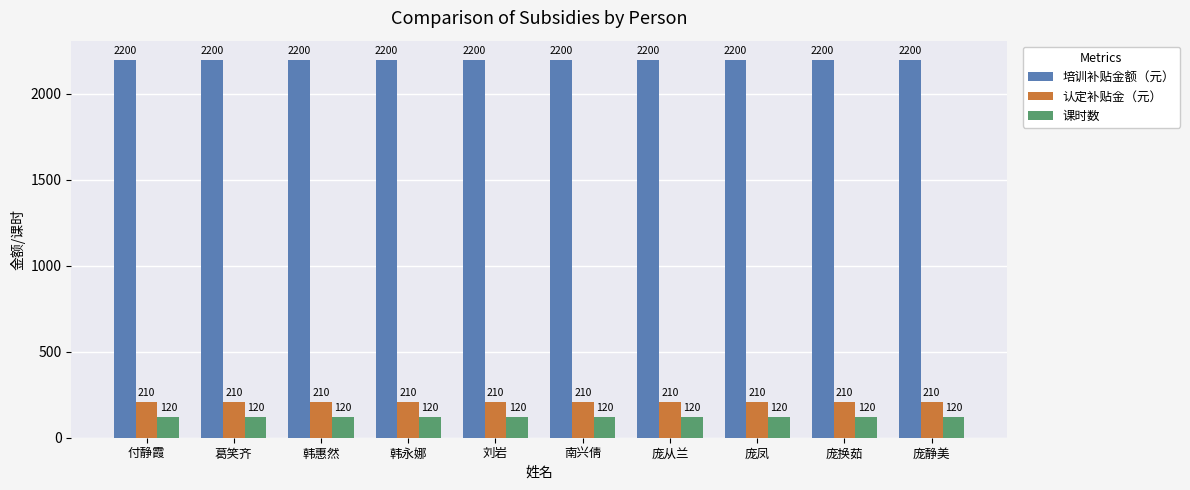

Reading left to right, transcribe all the data shown in this chart.

培训补贴金额（元）: 2200	2200	2200	2200	2200	2200	2200	2200	2200	2200
认定补贴金（元）: 210	210	210	210	210	210	210	210	210	210
课时数: 120	120	120	120	120	120	120	120	120	120